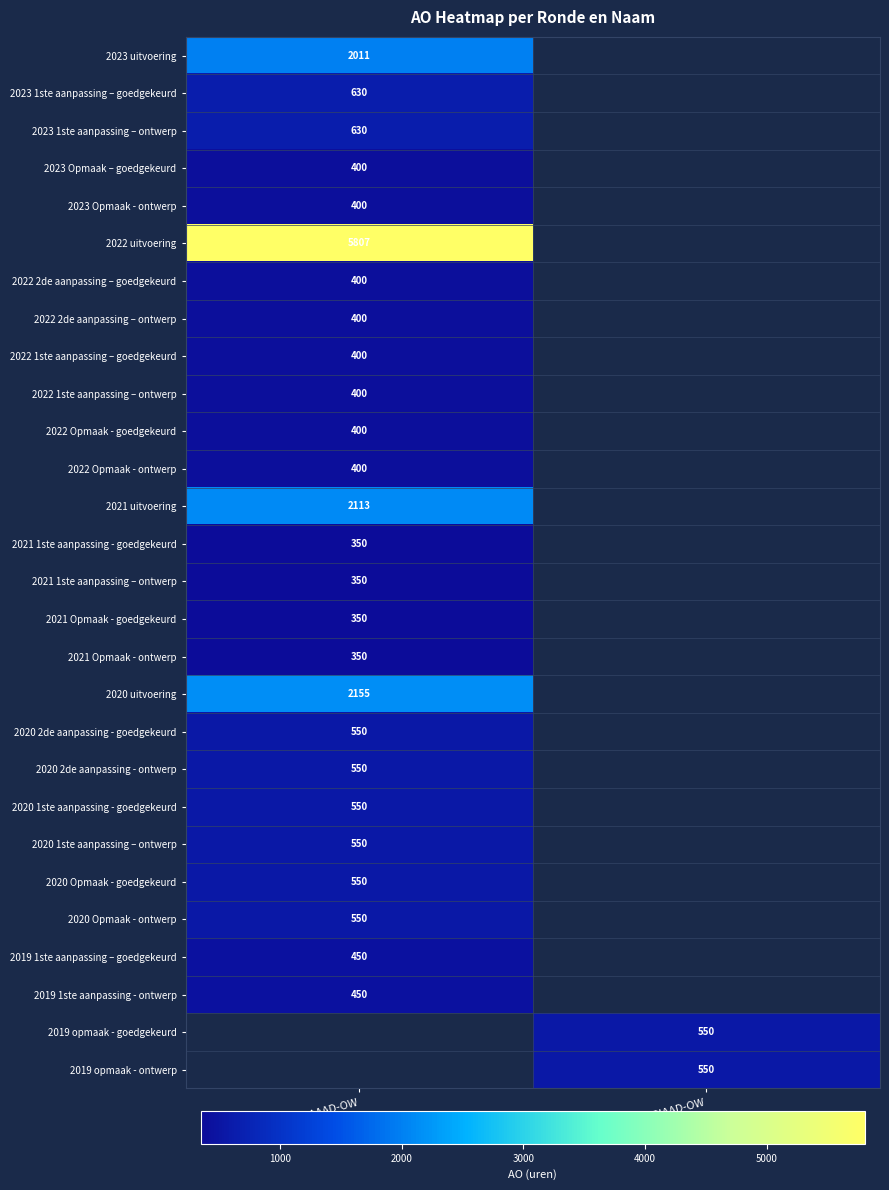

Is it true that 2020 2de aanpassing - goedgekeurd equals 550 at HB0-9HBAAAD-OW?

True